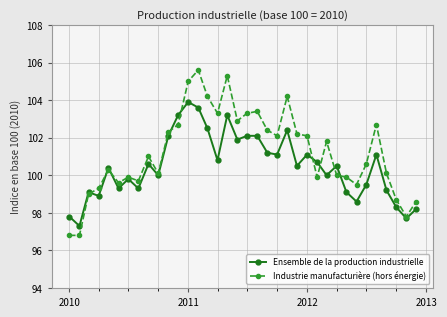

Which series has the widest spread of values?

Industrie manufacturière (hors énergie)